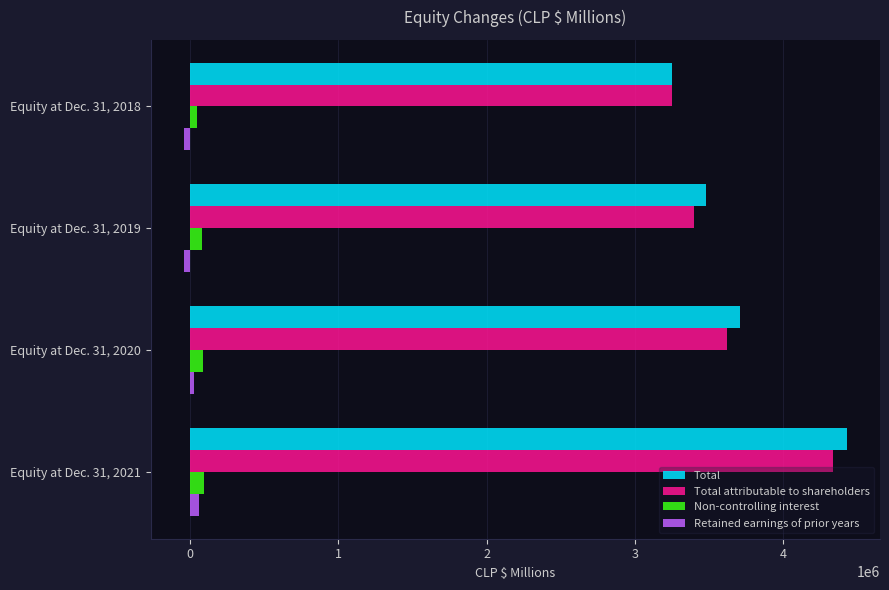

How many values in Retained earnings of prior years are above zero?

2